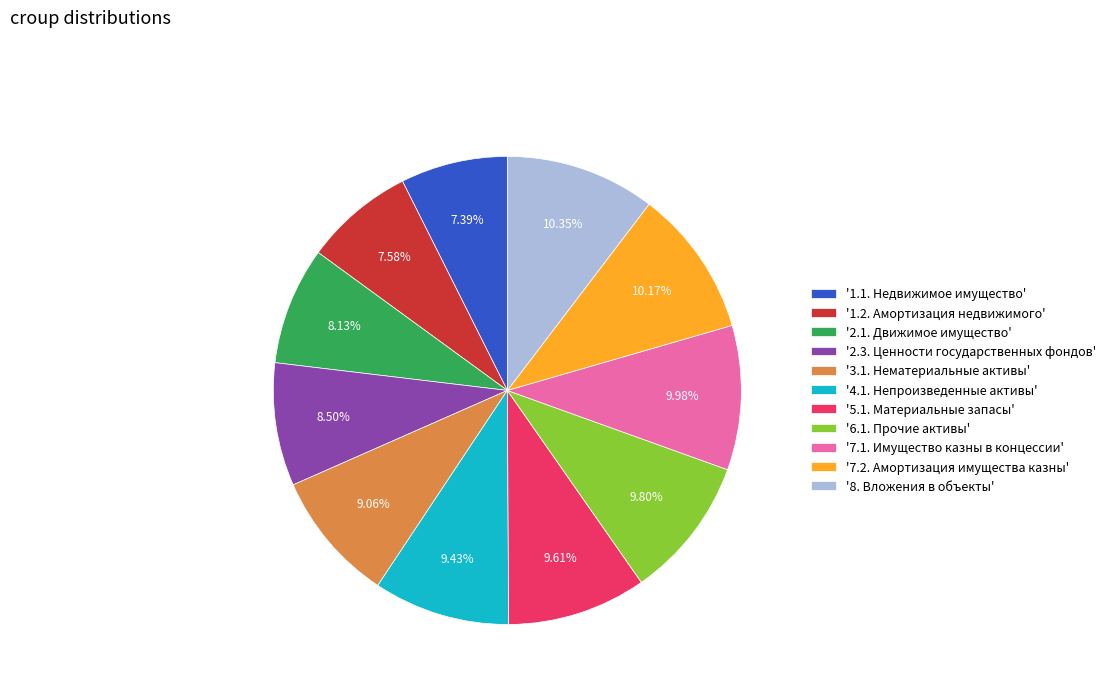

Do '7.2. Амортизация имущества казны' and '8. Вложения в объекты' together represent more than half of the pie?

No